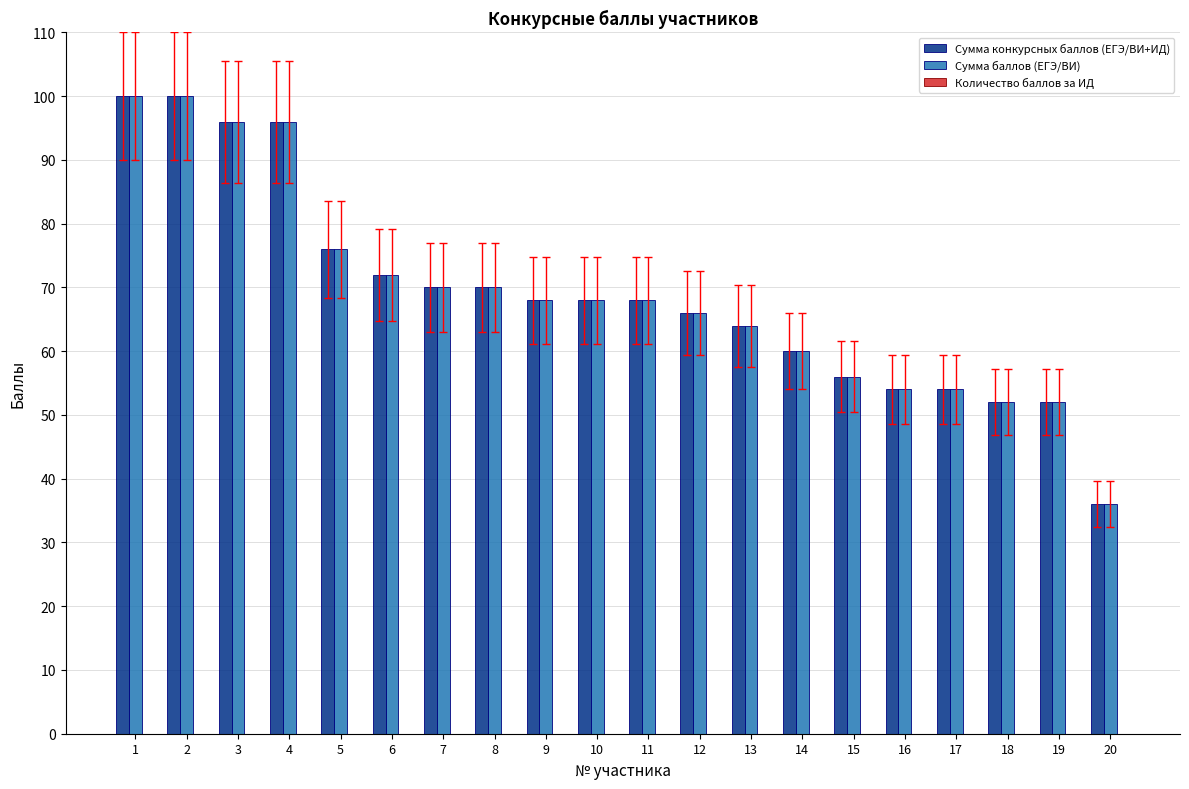

What is the difference between the maximum and minimum values in the Сумма конкурсных баллов (ЕГЭ/ВИ+ИД) series?

64